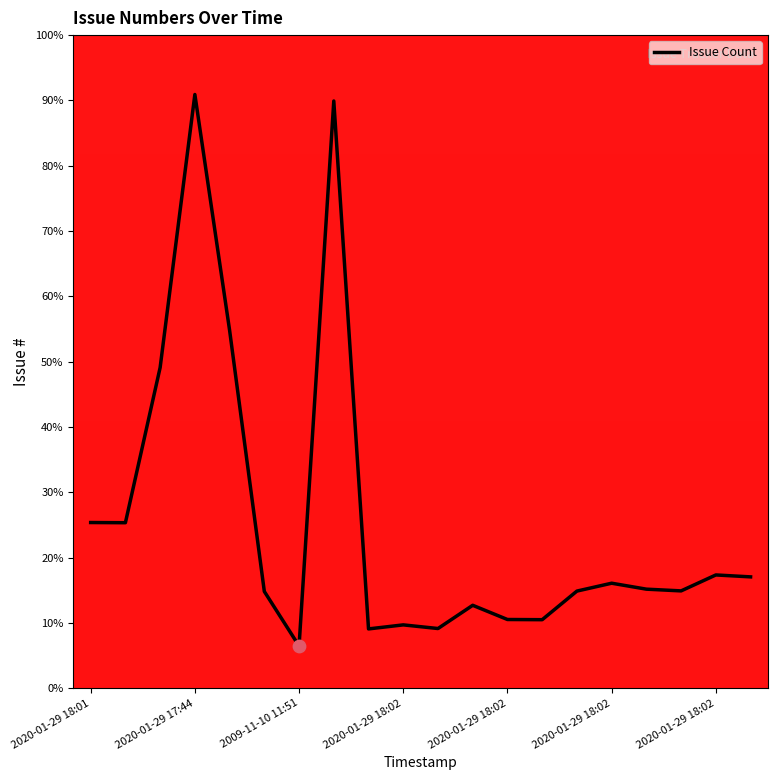

What is the greatest value displayed?

90.9